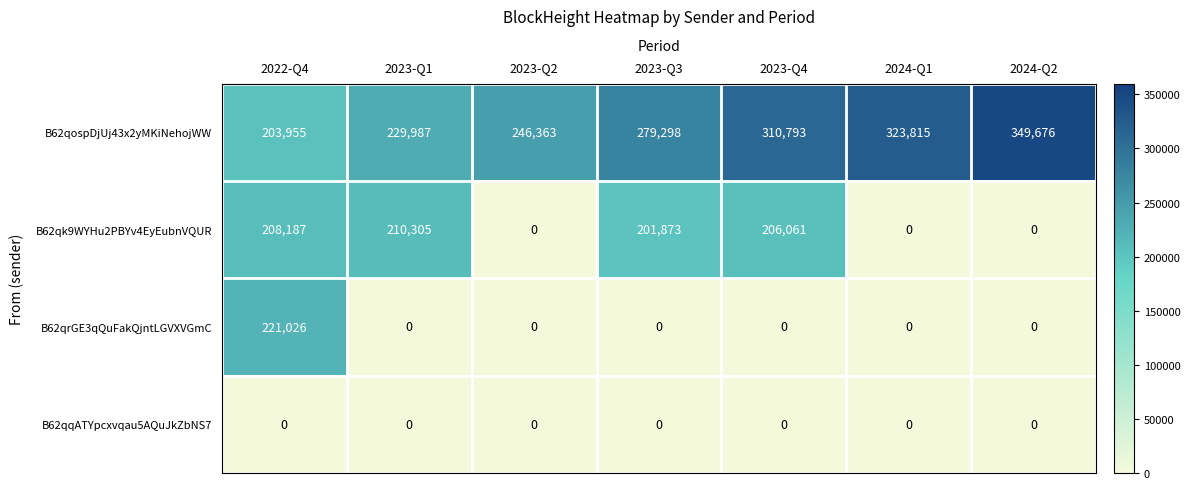

At which category does the chart reach its peak across all series?

2024-Q2